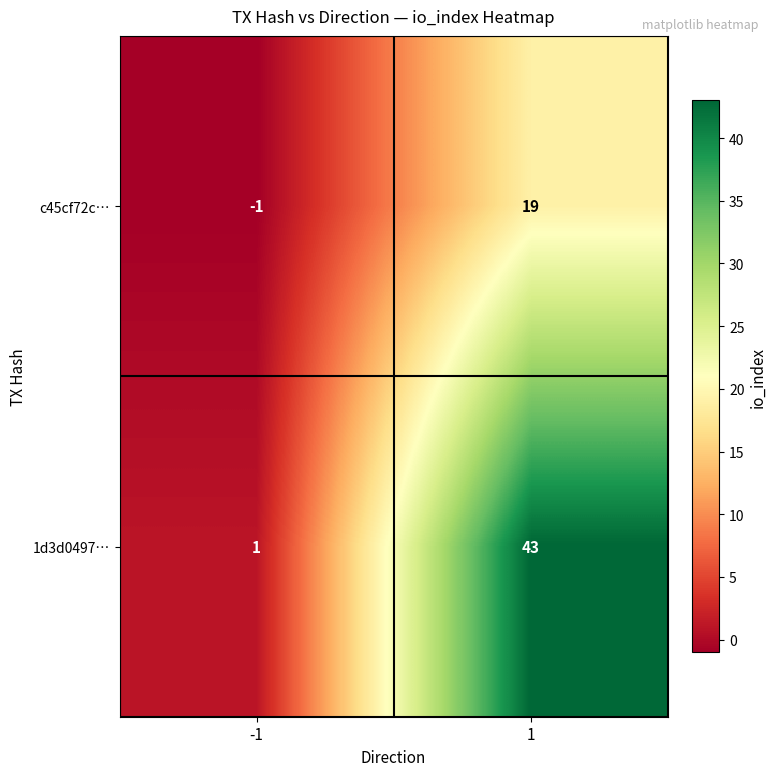

What is the sum of the c45cf72c… values at -1 and 1?

18